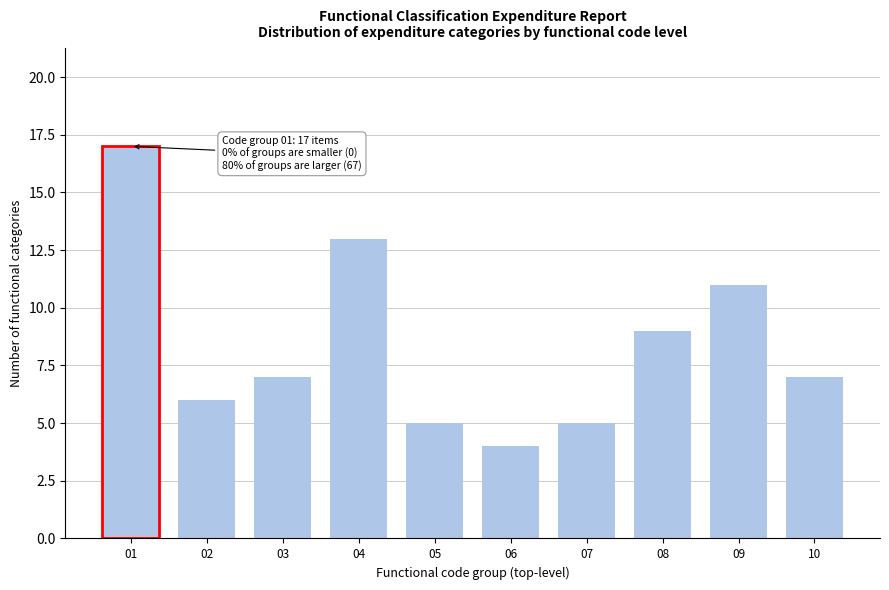

Reading left to right, extract all data points from this chart.

17	6	7	13	5	4	5	9	11	7